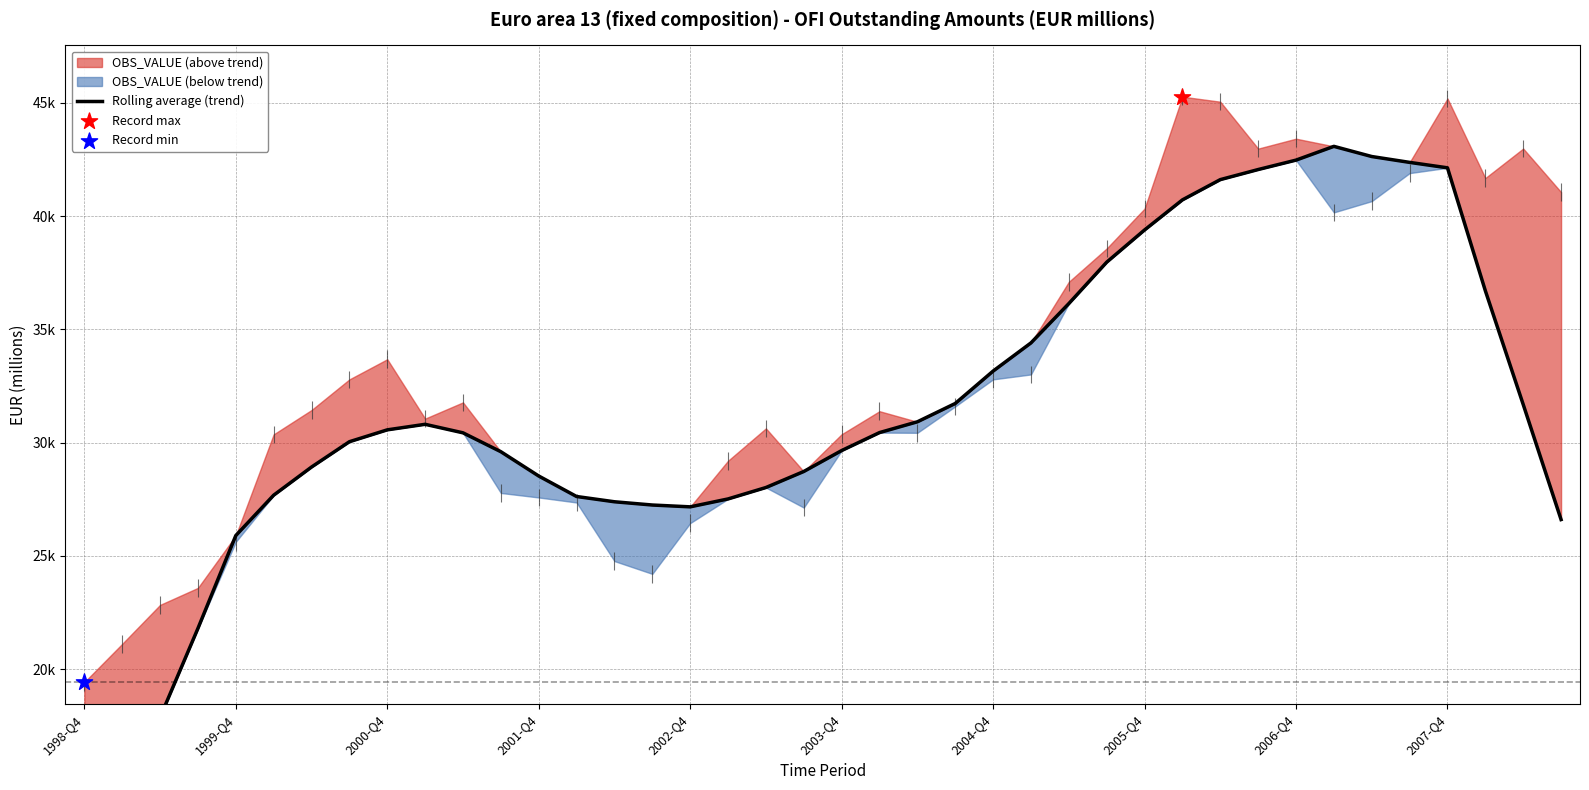

What is the change in value from 20 to 30?

+11963.5